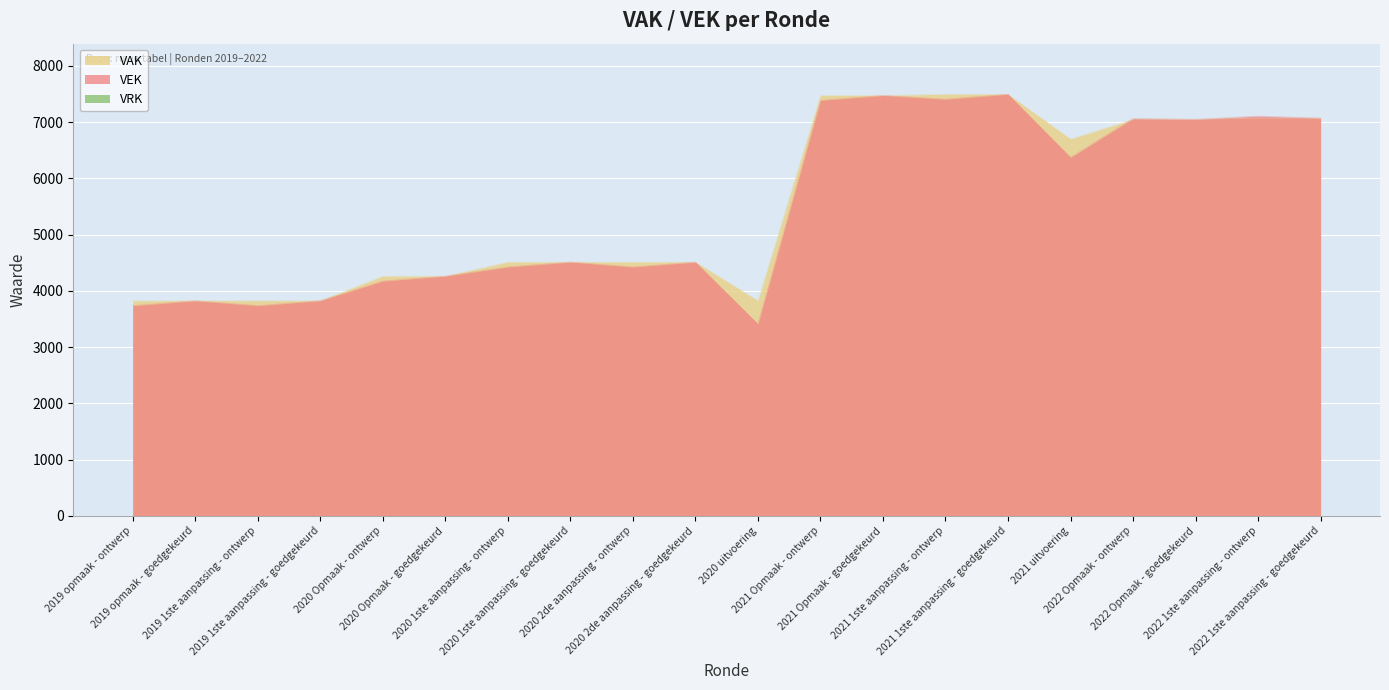

Is it true that the value at 2019 opmaak - goedgekeurd is 3824?

True